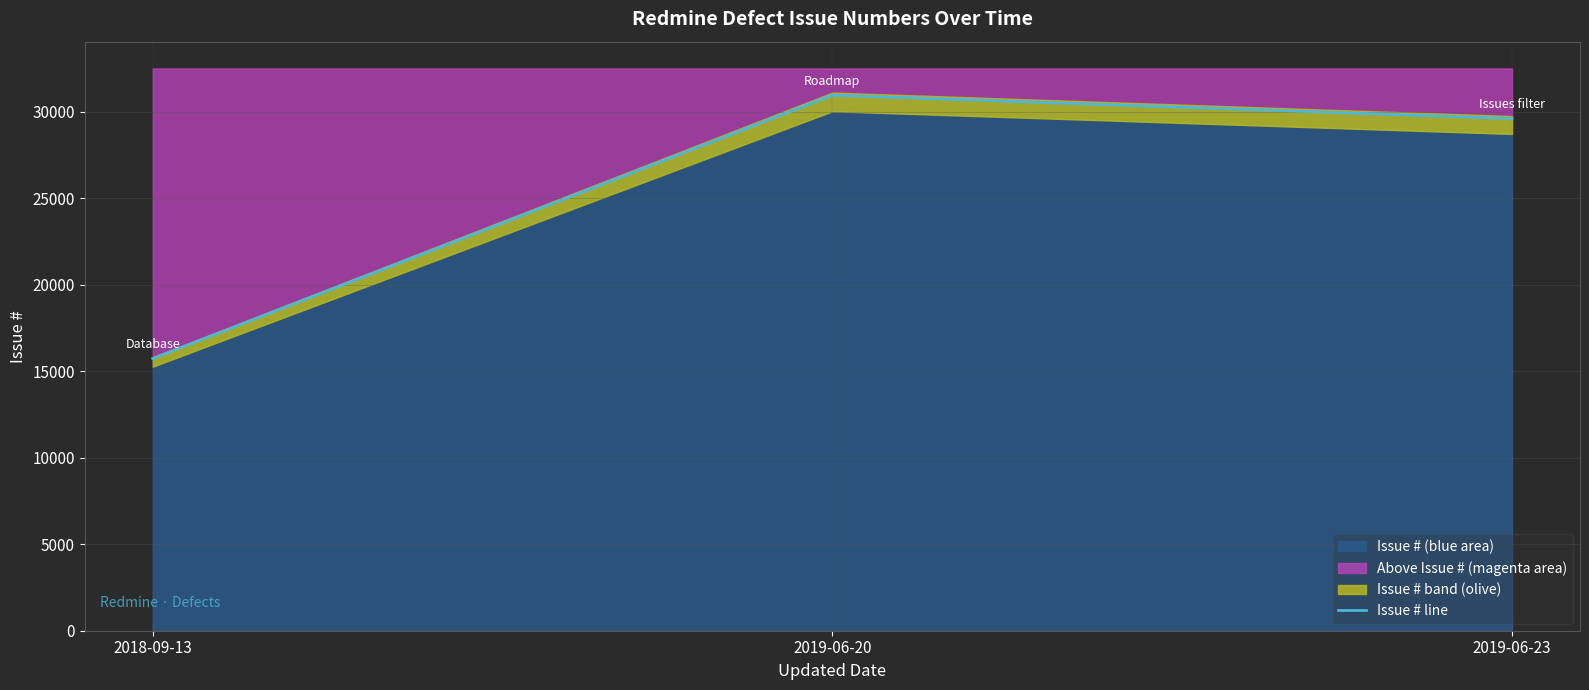

Between 2019-06-23 and 2019-06-20, which is larger?

2019-06-20